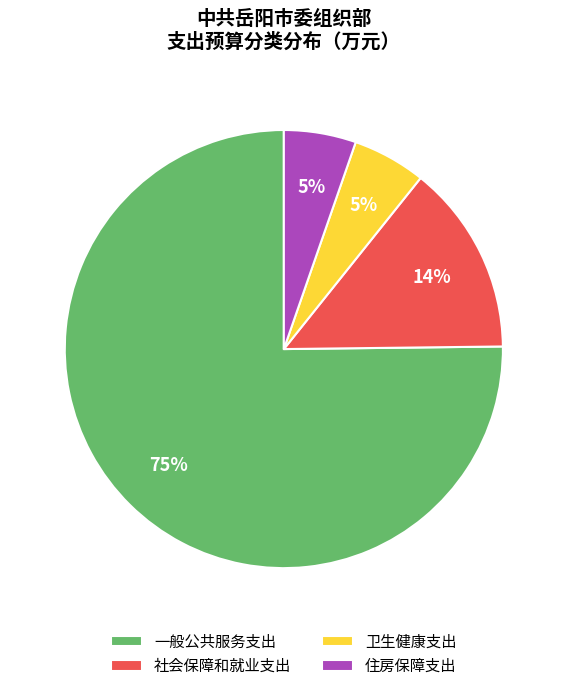

Do 社会保障和就业支出 and 住房保障支出 together represent more than half of the pie?

No